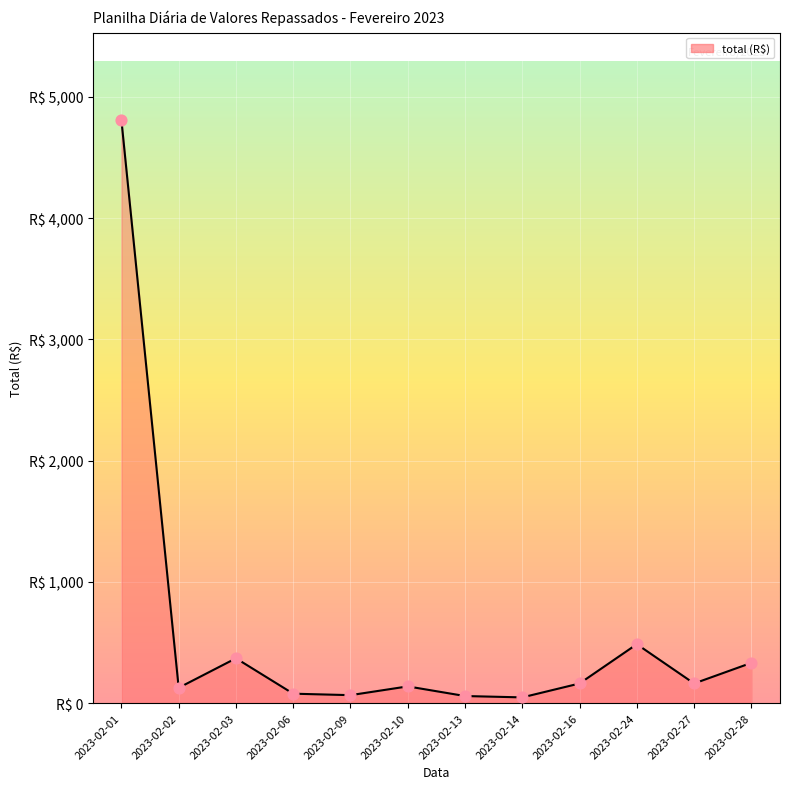

Between 2023-02-24 and 2023-02-01, which is larger?

2023-02-01